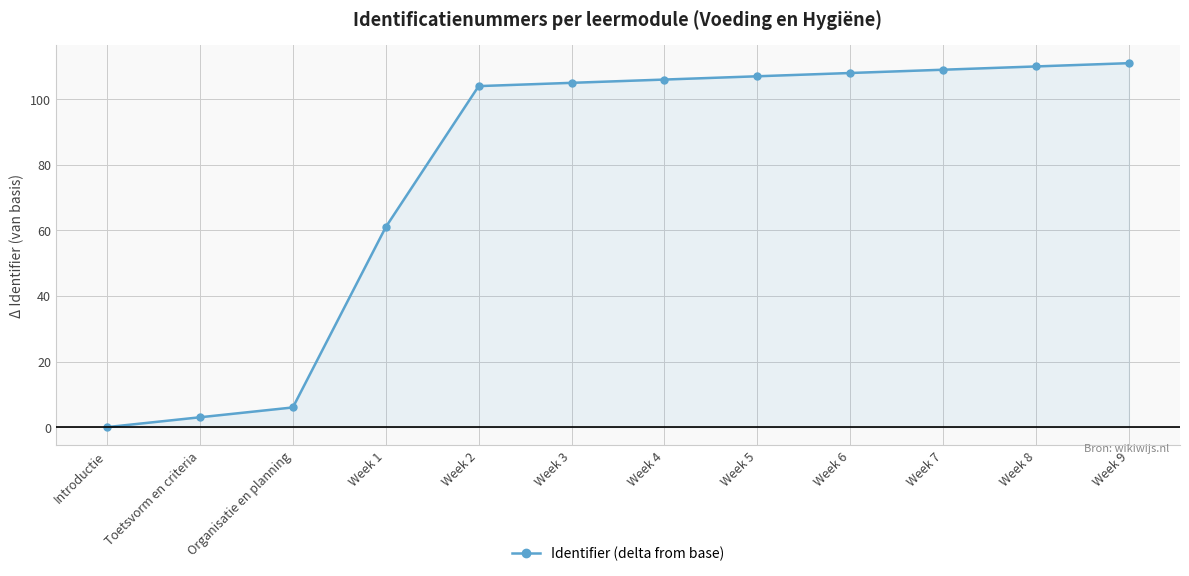

What is the average value?

78